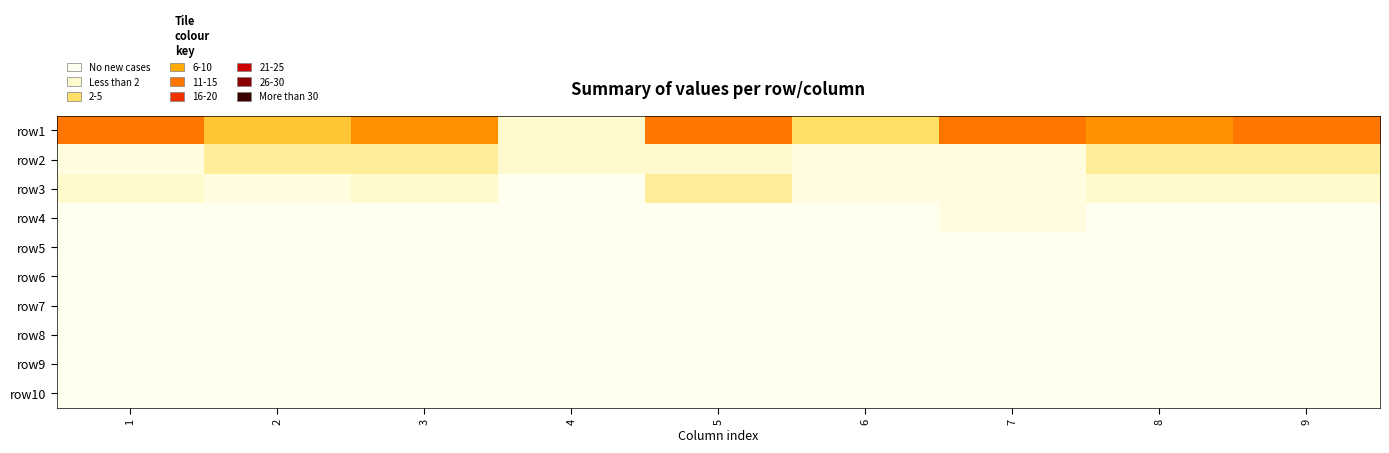

Reading right to left, list all the values displayed in this chart.

row1: 9=46	8=25	7=111	6=11	5=54	4=2	3=29	2=18	1=31
row2: 9=6	8=5	7=1	6=1	5=4	4=2	3=9	2=8	1=1
row3: 9=4	8=2	7=1	6=1	5=5	4=0	3=2	2=1	1=3
row4: 9=0	8=0	7=1	6=0	5=0	4=0	3=0	2=0	1=0
row5: 9=0	8=0	7=0	6=0	5=0	4=0	3=0	2=0	1=0
row6: 9=0	8=0	7=0	6=0	5=0	4=0	3=0	2=0	1=0
row7: 9=0	8=0	7=0	6=0	5=0	4=0	3=0	2=0	1=0
row8: 9=0	8=0	7=0	6=0	5=0	4=0	3=0	2=0	1=0
row9: 9=0	8=0	7=0	6=0	5=0	4=0	3=0	2=0	1=0
row10: 9=0	8=0	7=0	6=0	5=0	4=0	3=0	2=0	1=0